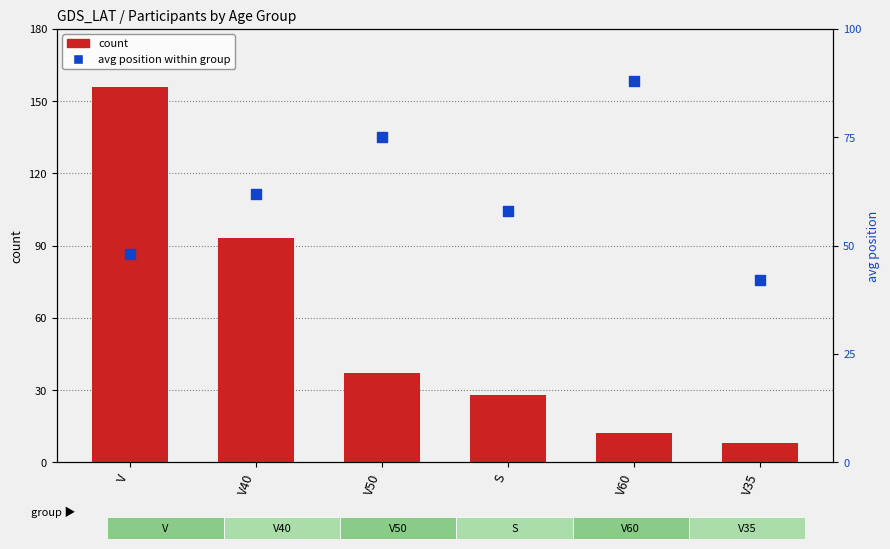

At which category is the sum across all series the highest?

V